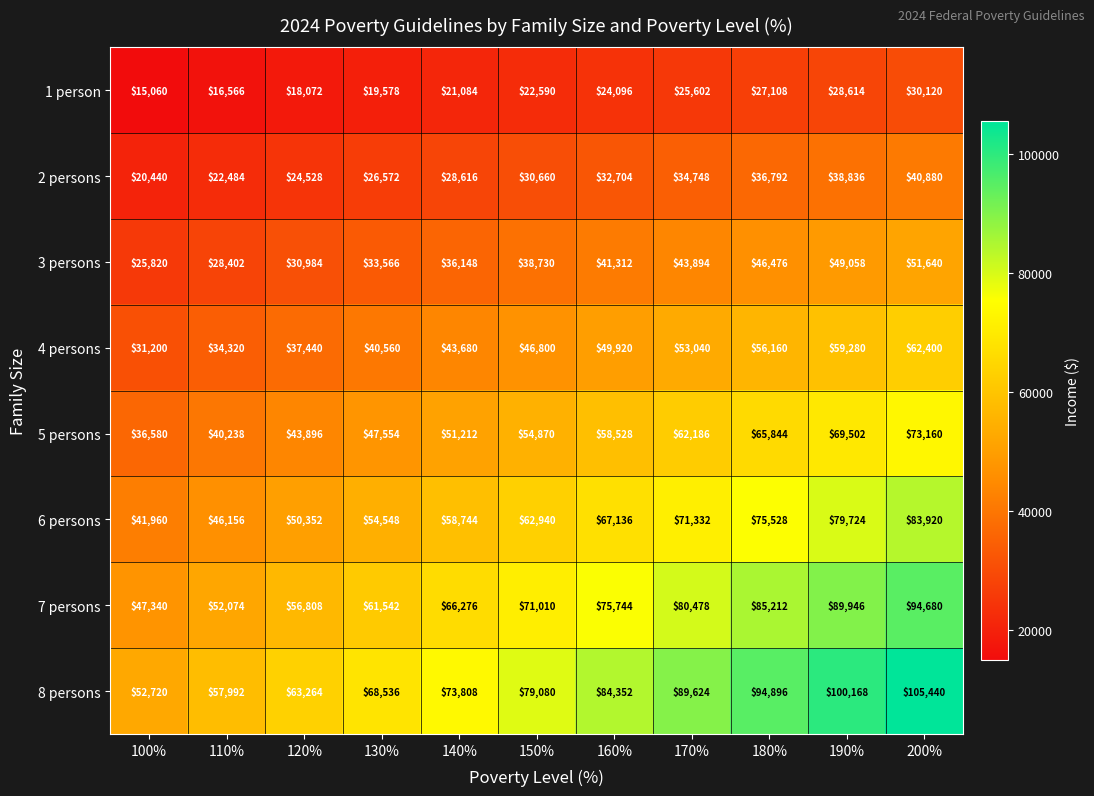

How many data points in 4 persons are less than 46800?

5